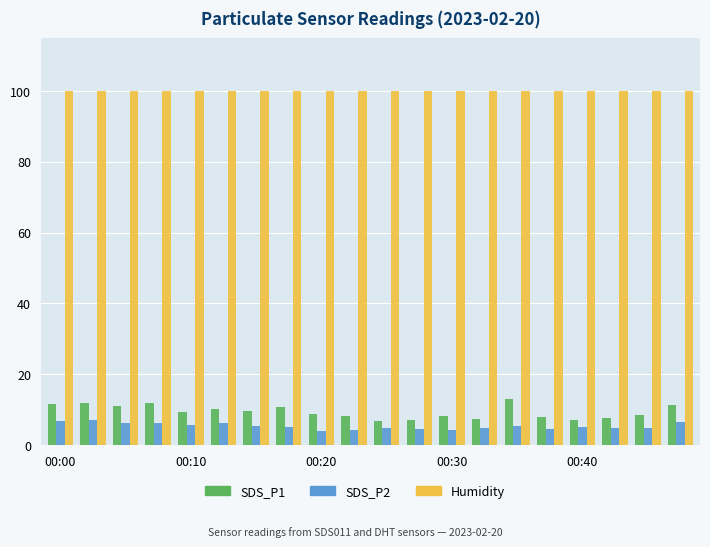

Rank the series by their maximum value, from highest to lowest.

Humidity, SDS_P1, SDS_P2